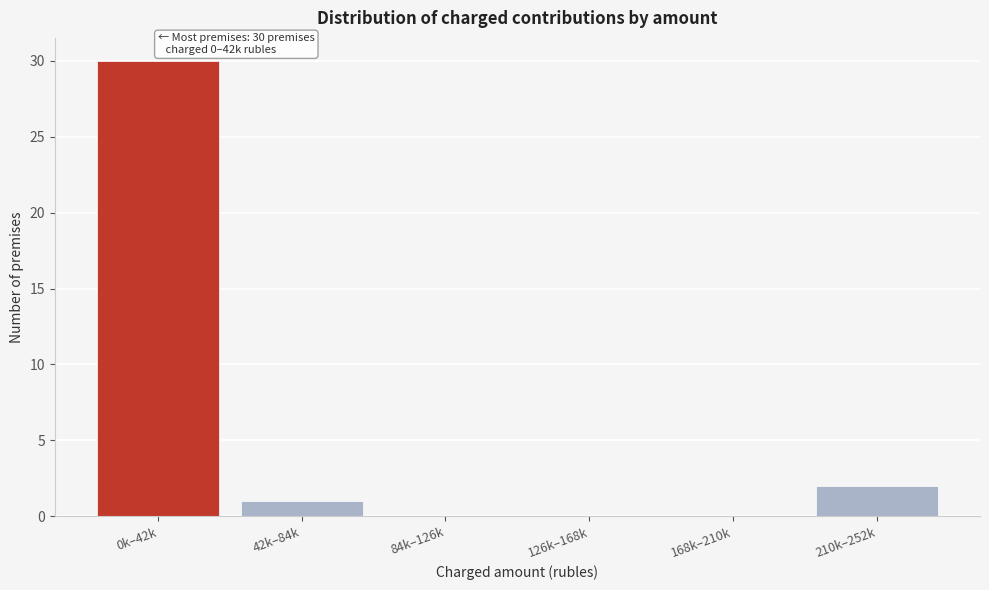

Reading right to left, list all the values displayed in this chart.

210k–252k=2	168k–210k=0	126k–168k=0	84k–126k=0	42k–84k=1	0k–42k=30